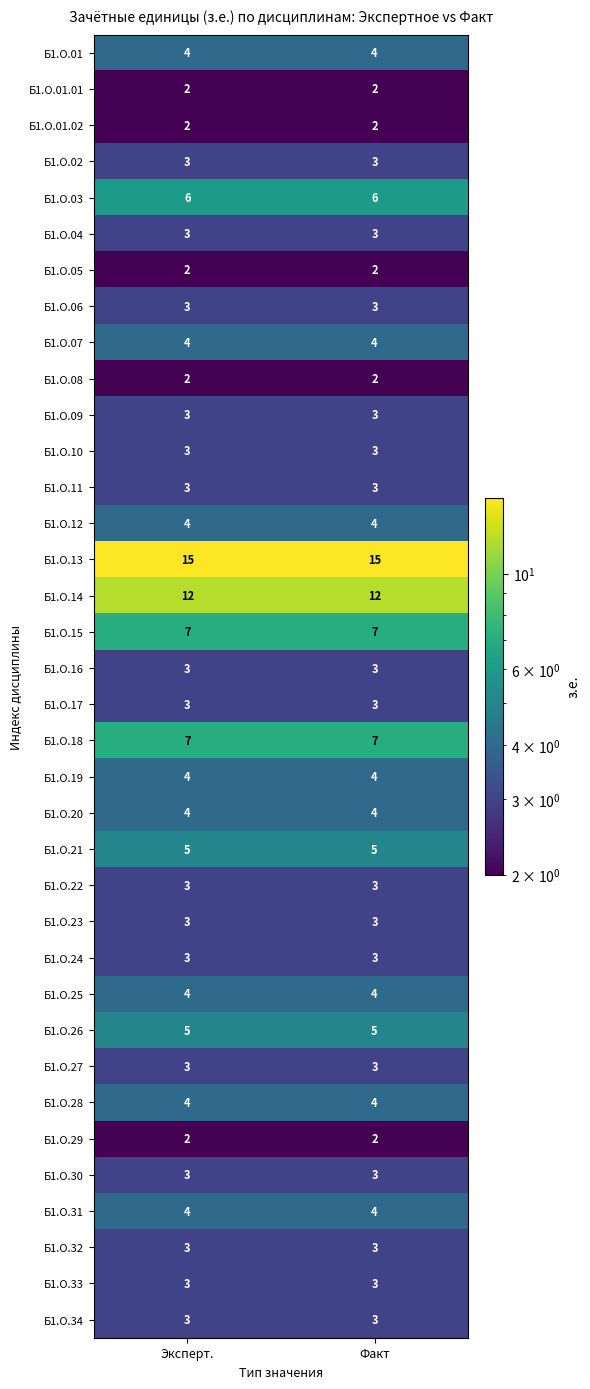

Which series has the largest total across all categories?

Б1.О.13